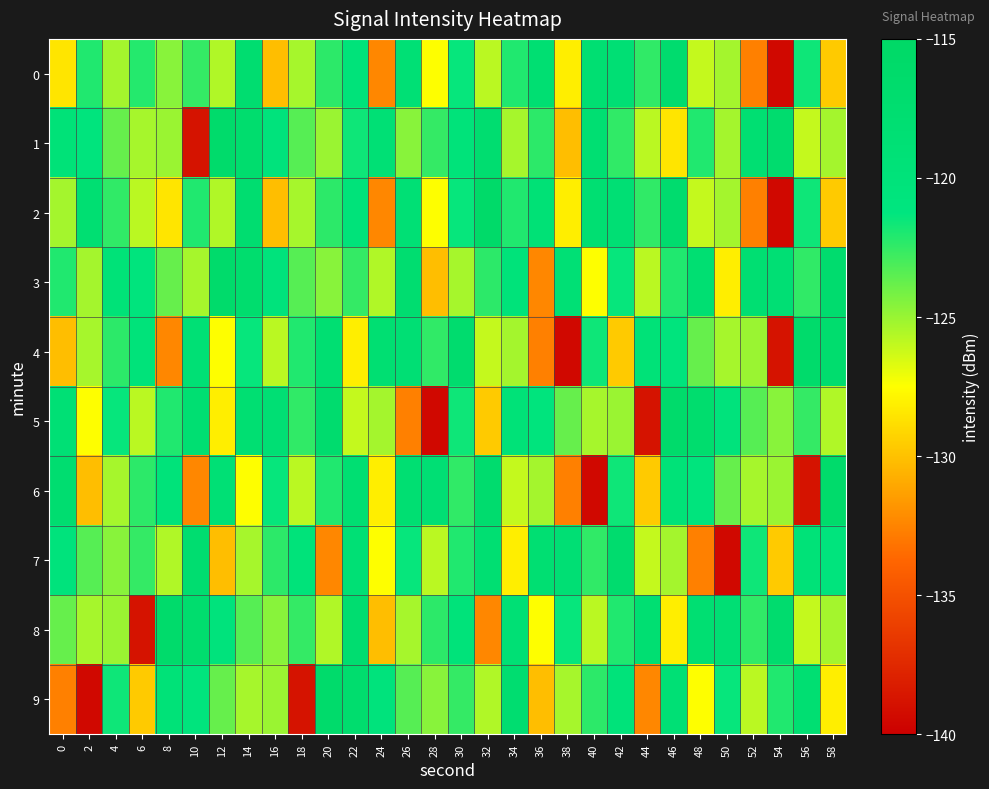

Which series has the largest total across all categories?

3